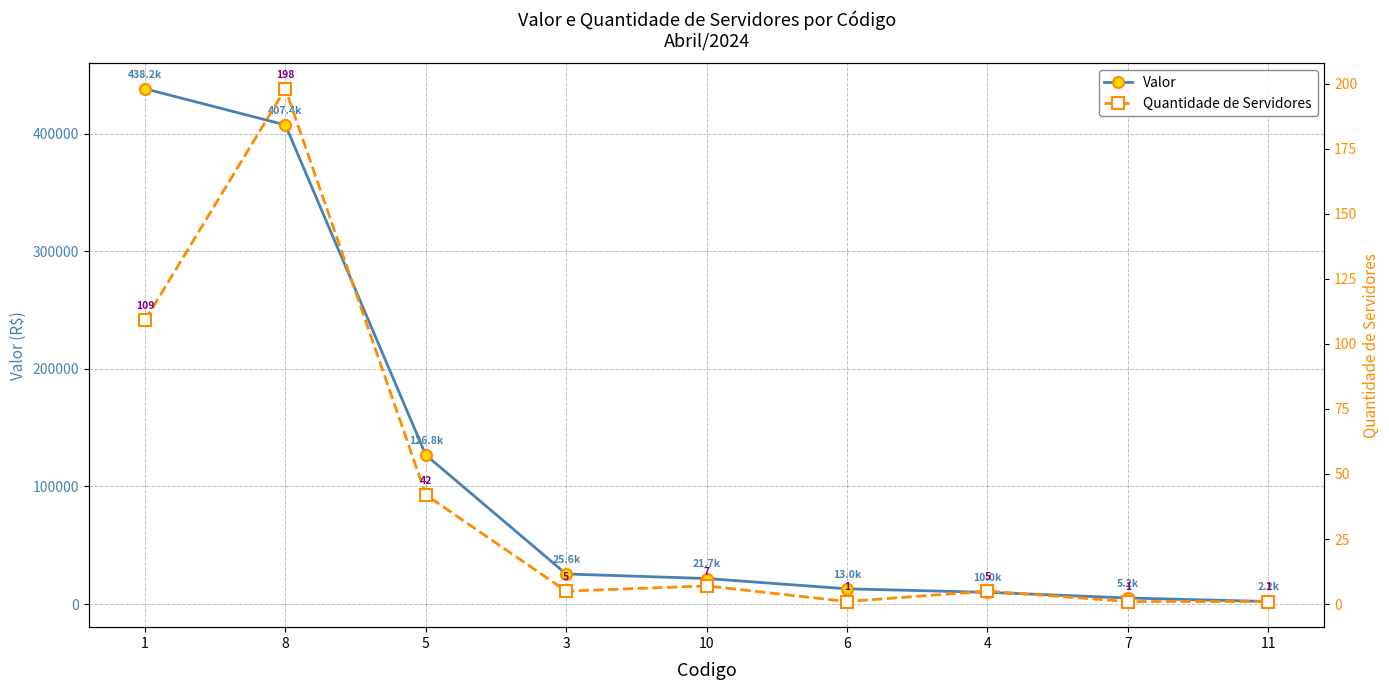

How many interior local valleys does the Quantidade de Servidores series have?

2